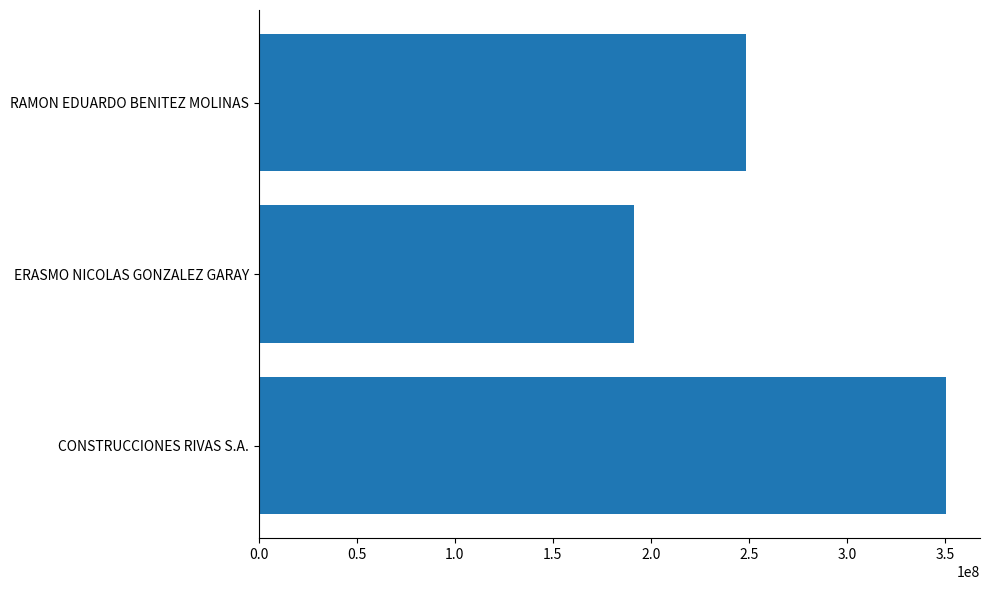

Reading bottom to top, list all the values displayed in this chart.

350258850	191554254	248564000